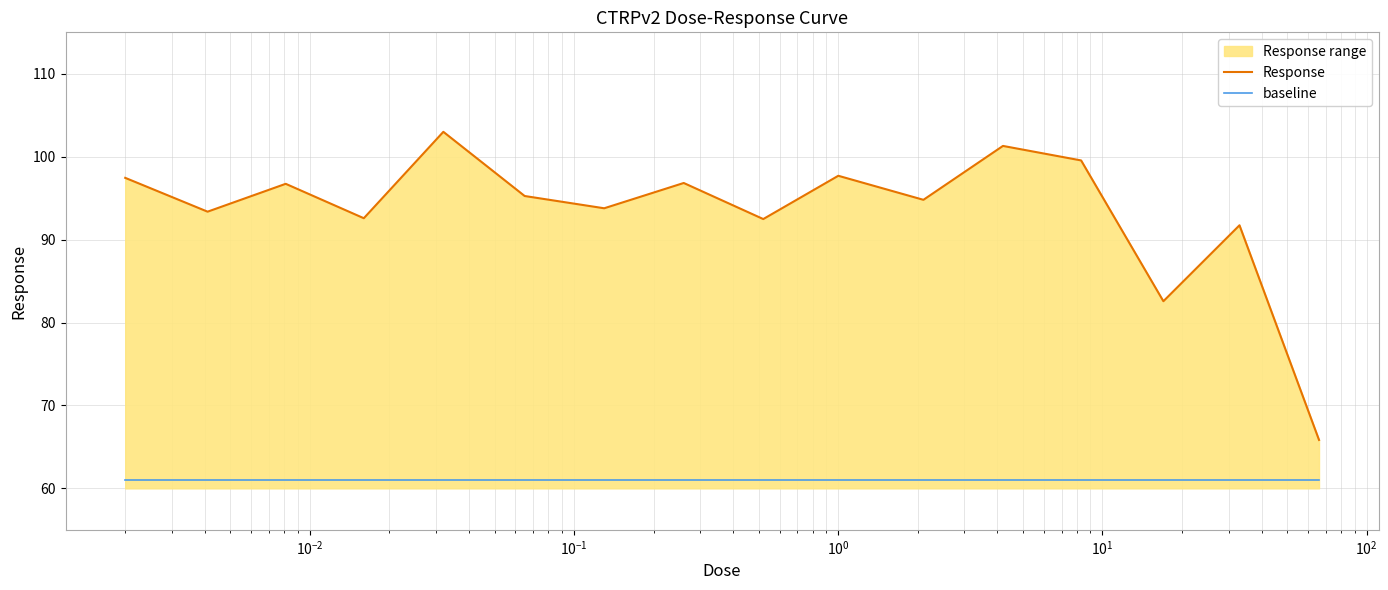

List the series in order of their peak value, highest first.

Response, baseline